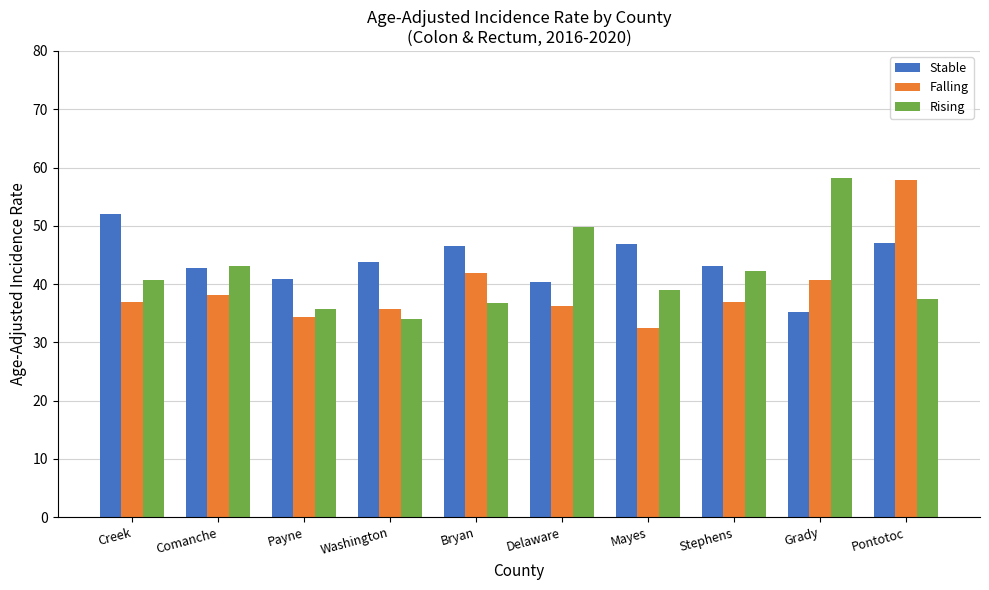

True or false: Falling has a value of 15.4 at Mayes.

False